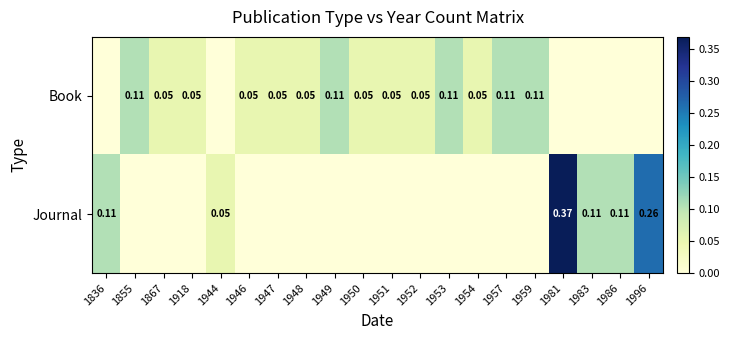

True or false: Book has a value of 0.1 at 1957.

True